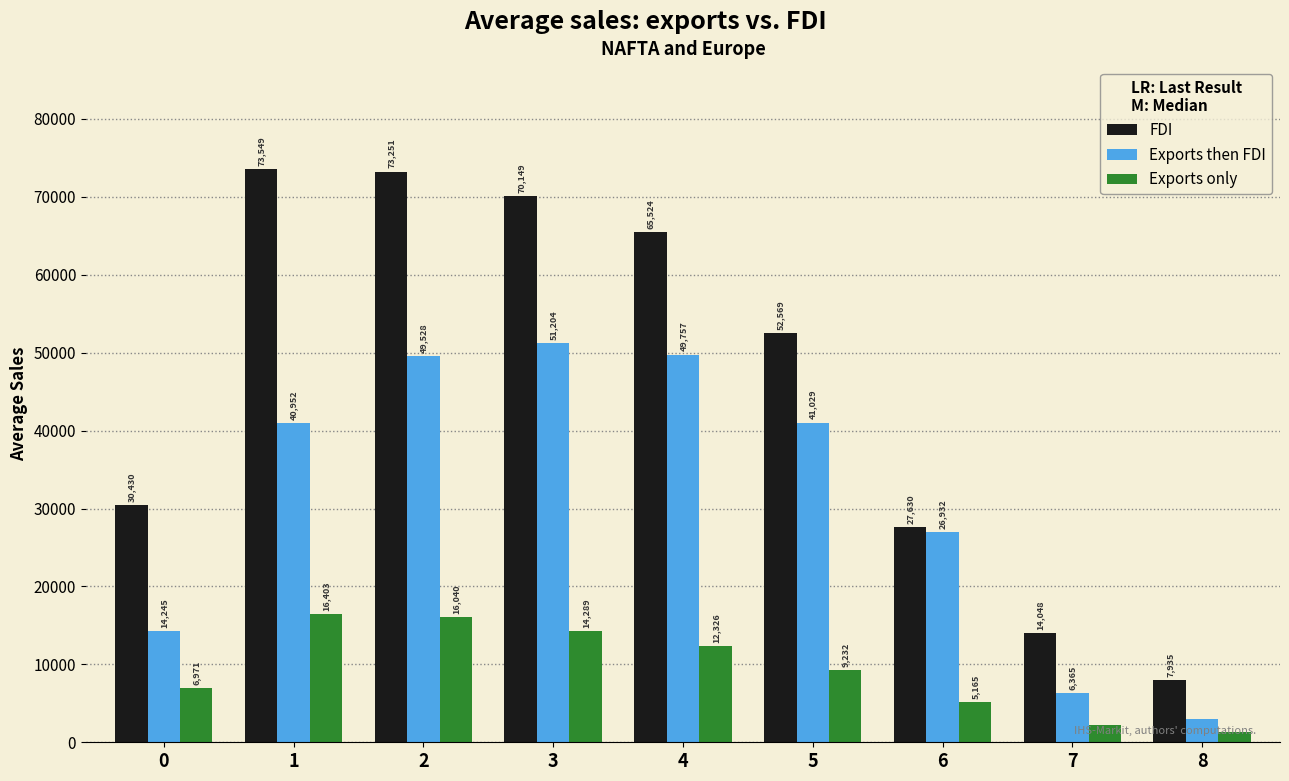

List the labels in order of Exports then FDI value, smallest first.

8, 7, 0, 6, 1, 5, 2, 4, 3